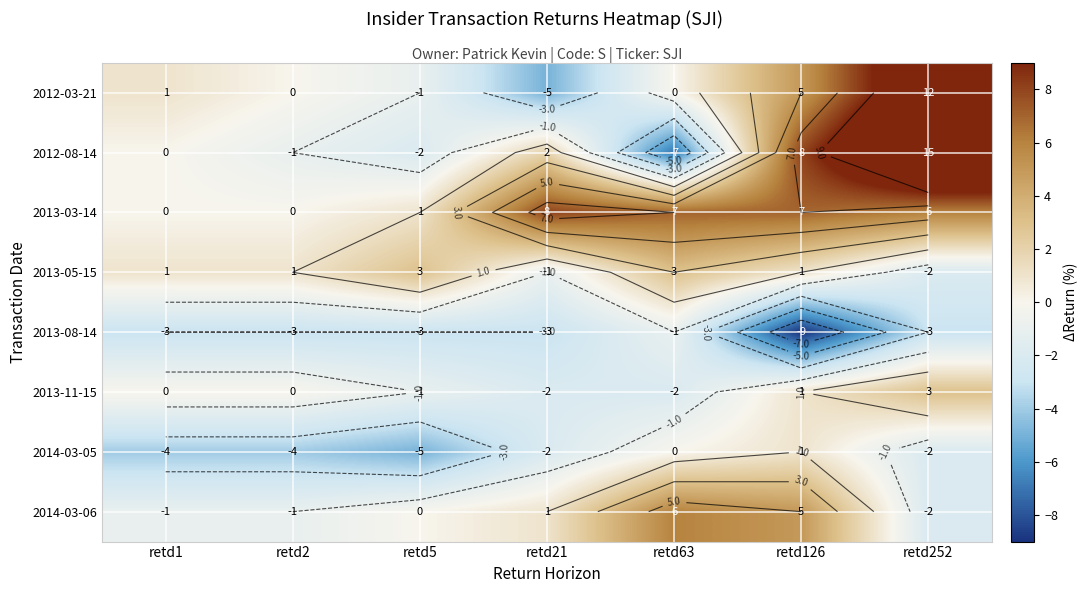

Which series has the widest spread of values?

2012-08-14